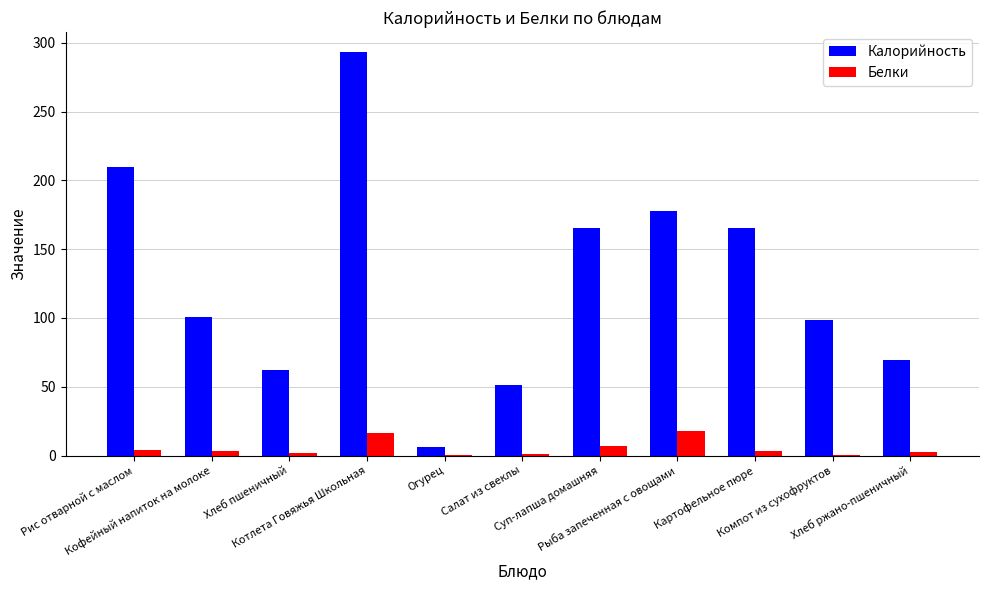

What is the maximum value shown in the chart?

293.2